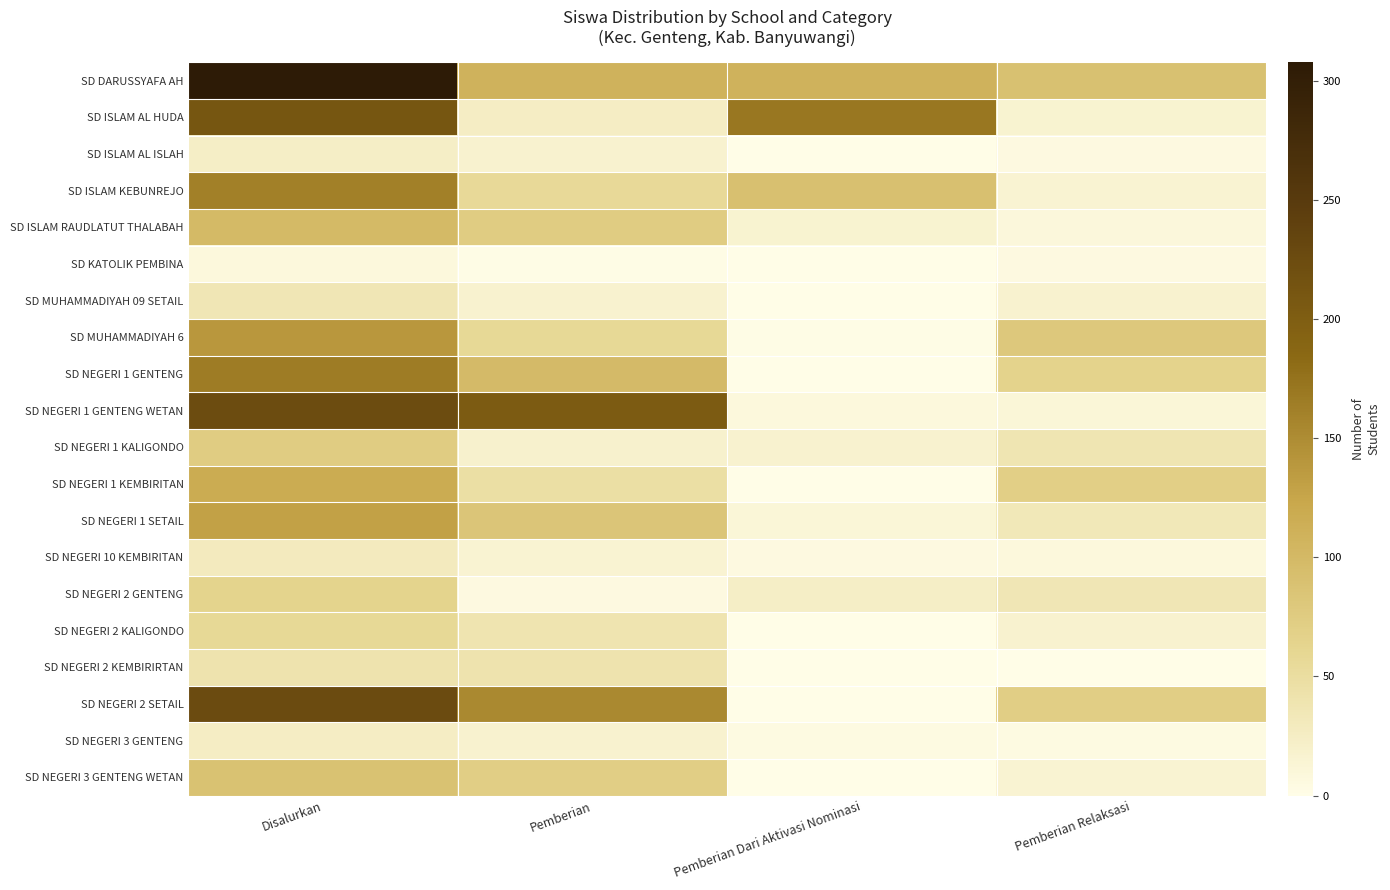

Which has a higher value, Disalurkan or Pemberian?

Disalurkan